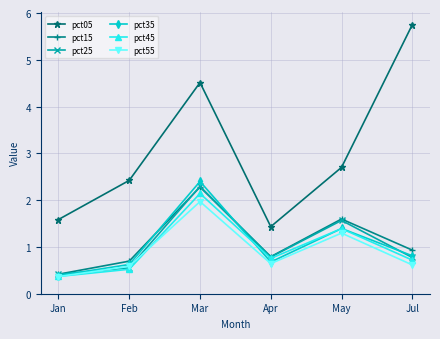

Which series has the largest total across all categories?

pct05